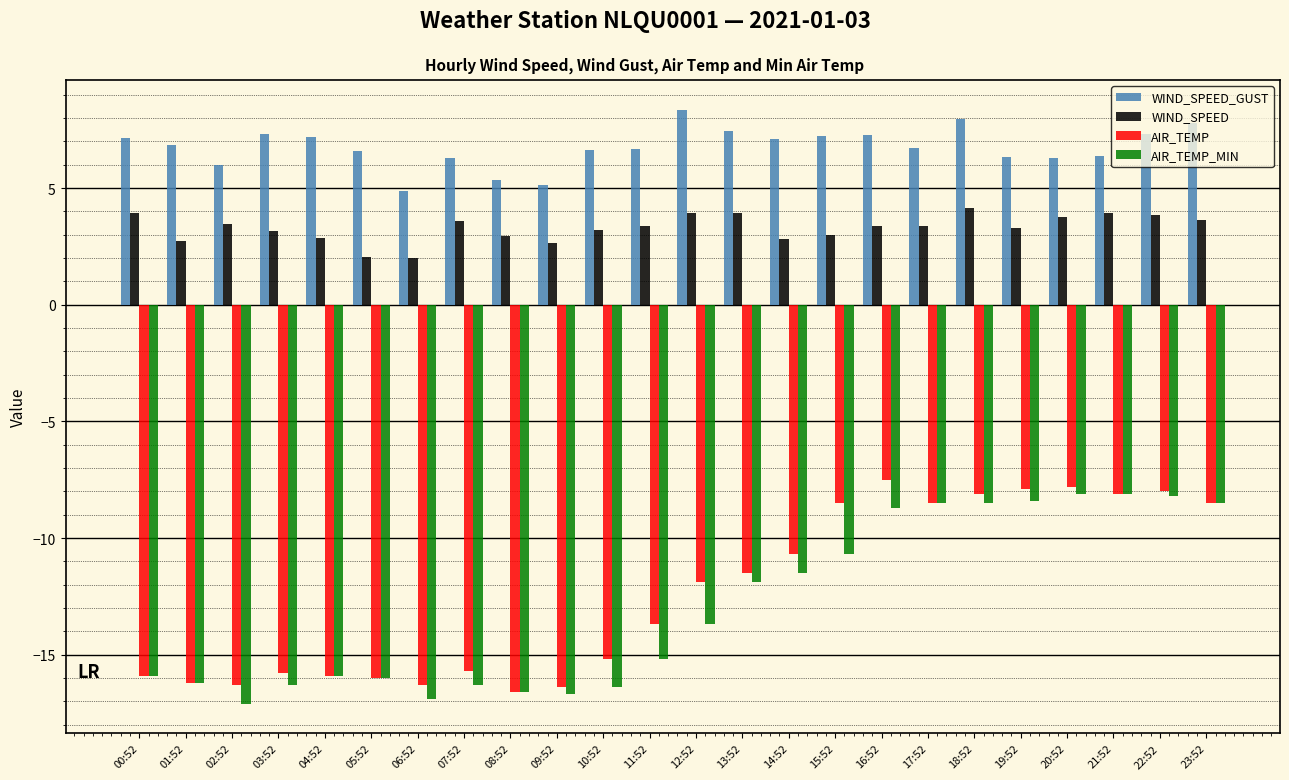

What is the spread (max minus min) of values at 04:52?

23.1